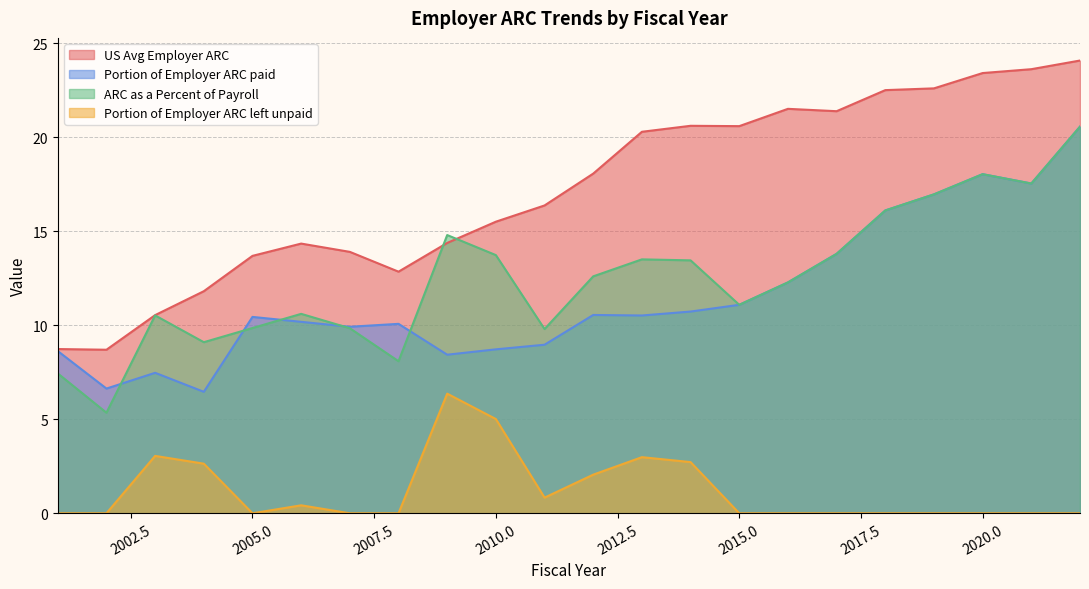

True or false: US Avg Employer ARC and ARC as a Percent of Payroll intersect in this chart.

True